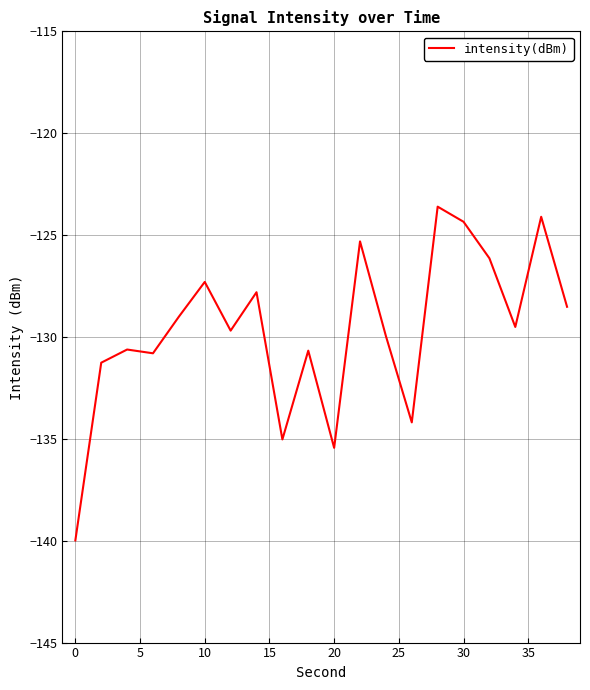

Is this an area chart (filled region under the line)?

No